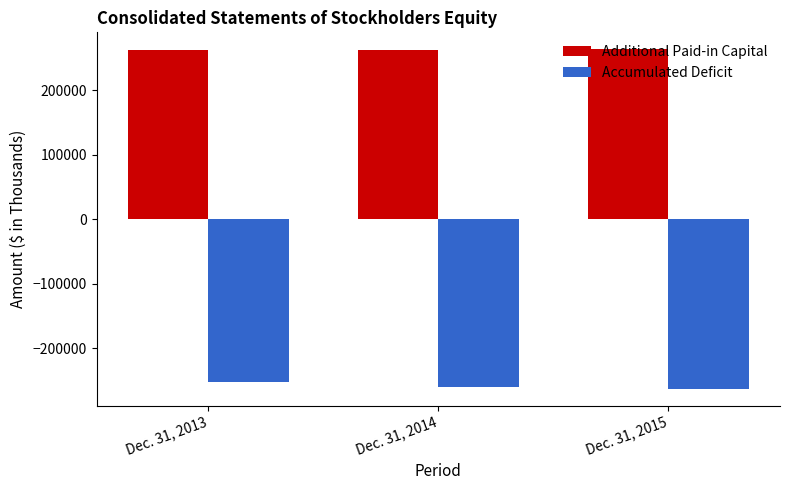

What is the lowest value of the Additional Paid-in Capital series?

262502